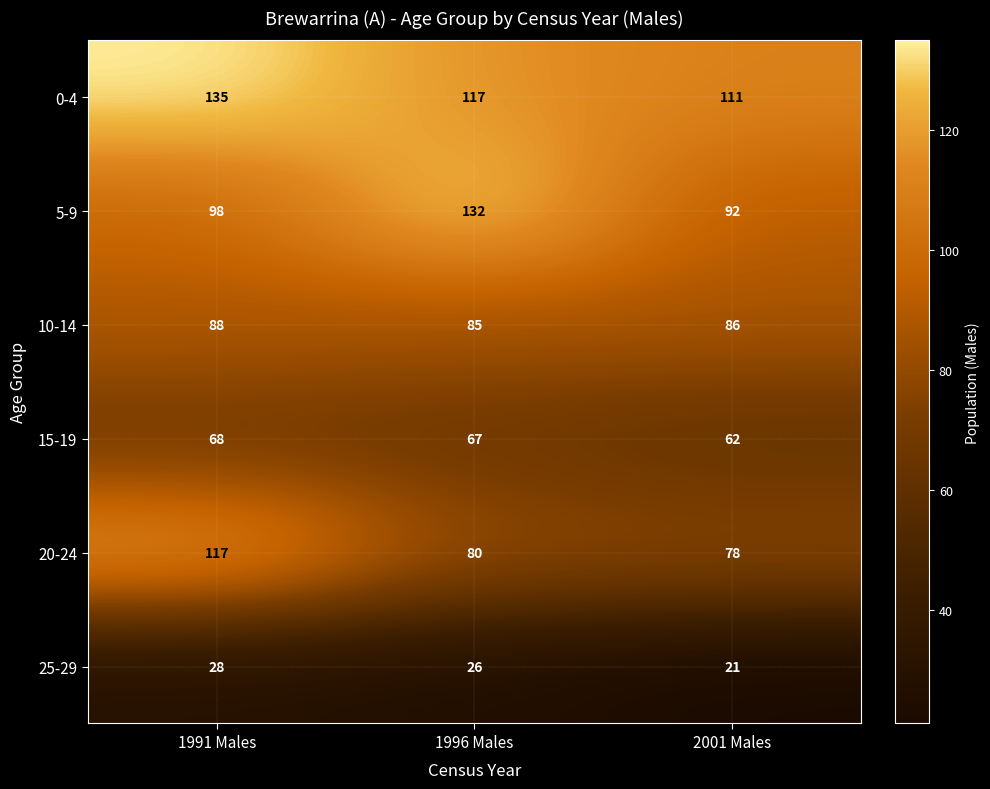

Rank the categories by 5-9 value from lowest to highest.

2001 Males, 1991 Males, 1996 Males